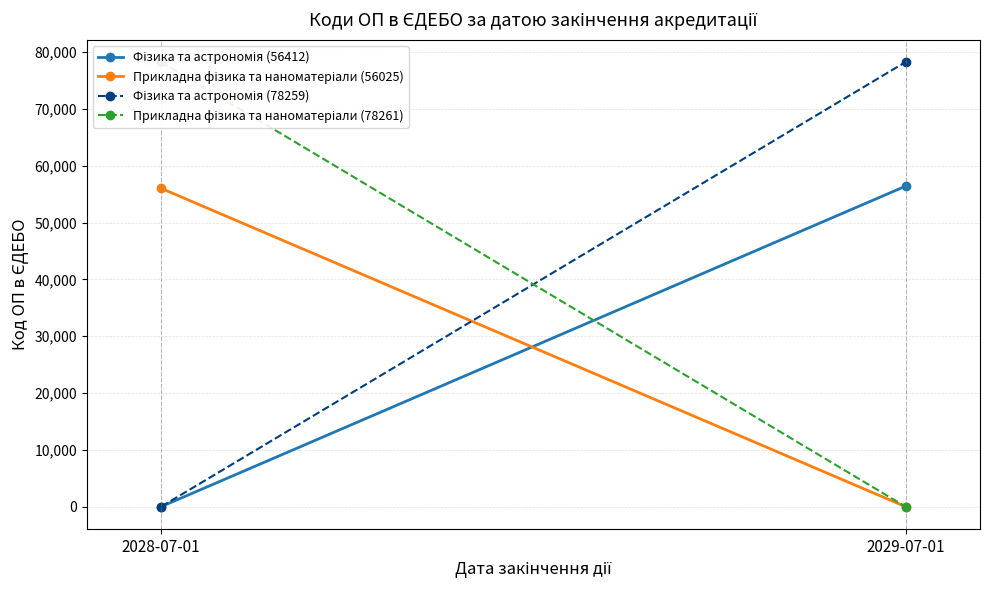

How many Фізика та астрономія (78259) values are between 0 and 78259?

2